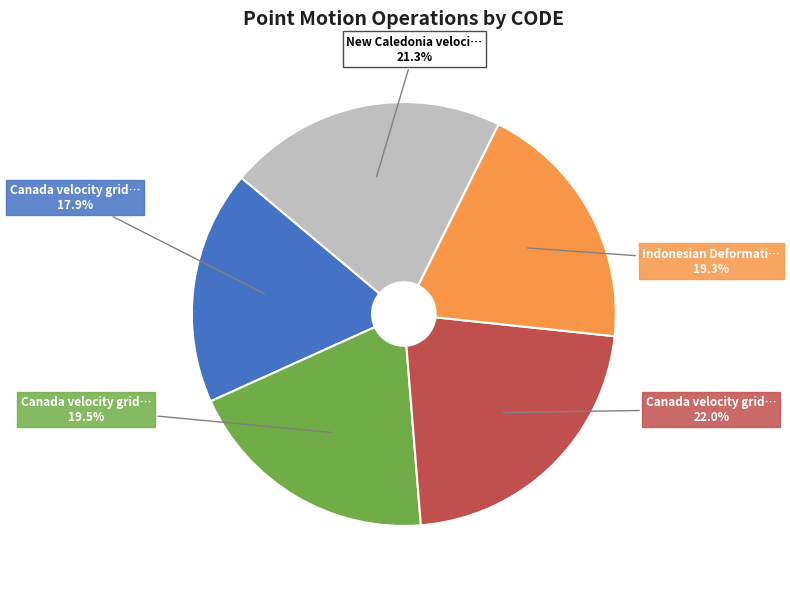

Is there a majority slice in this chart?

No